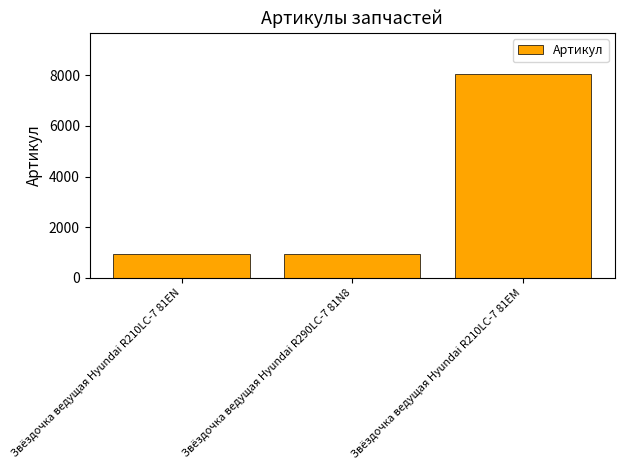

What is the label of the 3rd bar from the left?

Звёздочка ведущая Hyundai R210LC-7 81EM